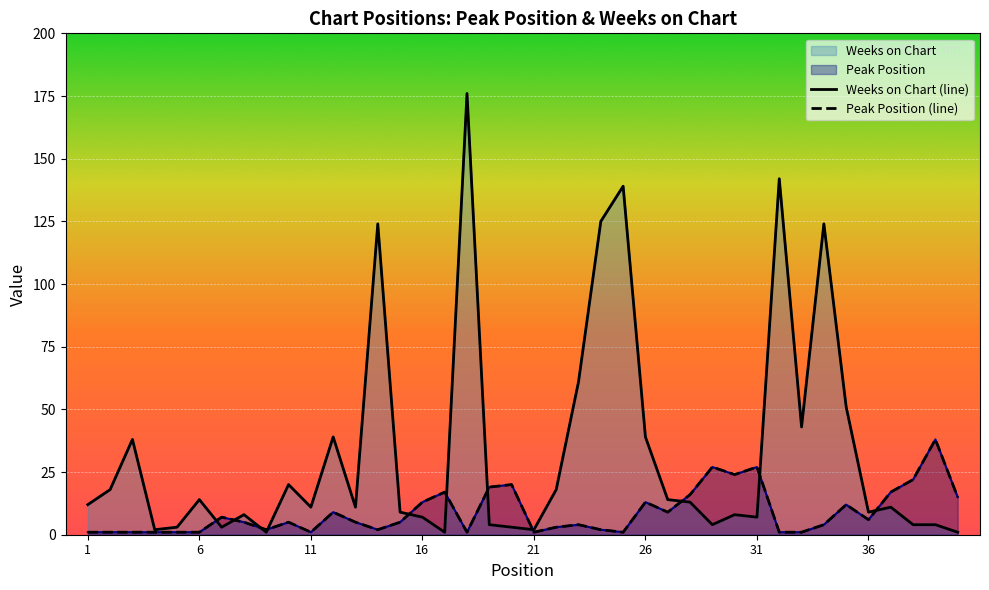

What is the value of the Weeks on Chart point at the 15th from the left?

9